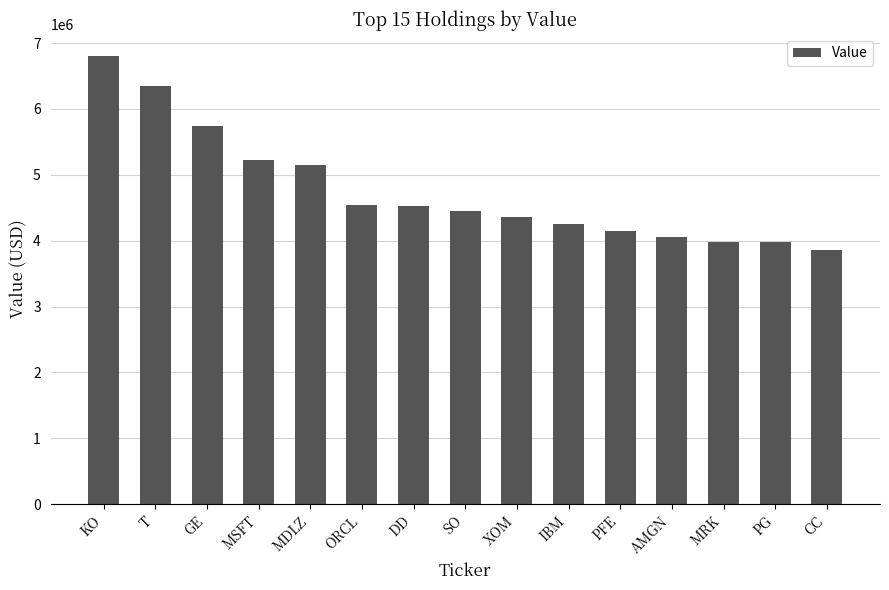

What is the label of the 7th bar from the right?

XOM